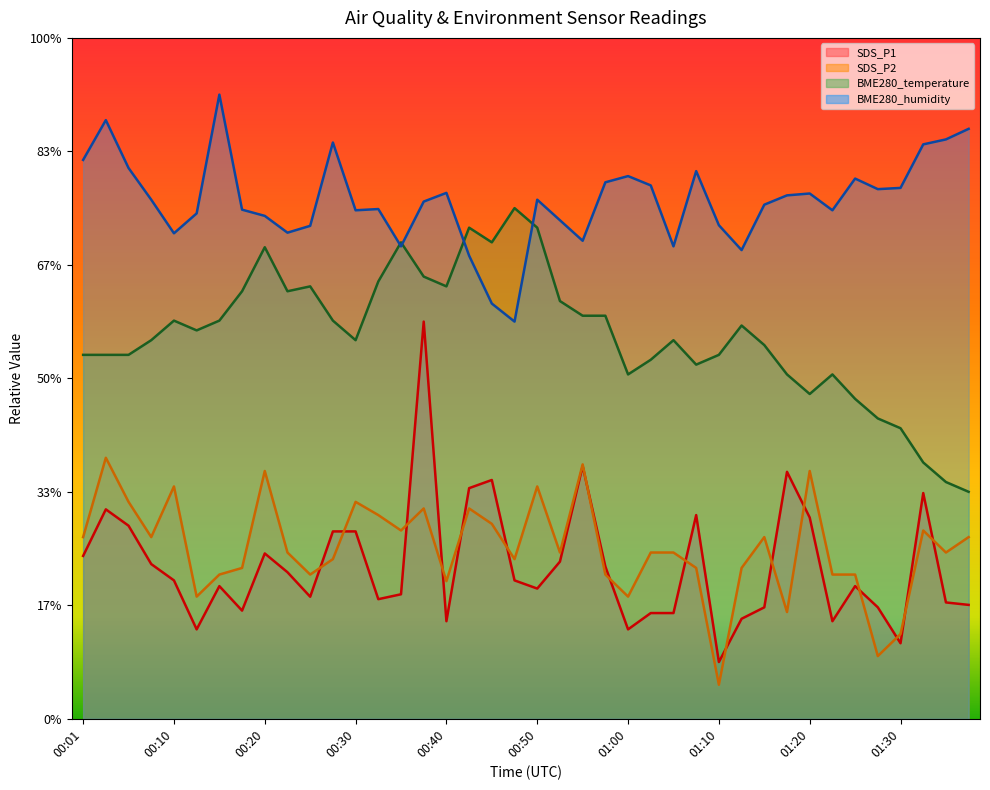

Which label corresponds to the smallest value in the chart?

01:10